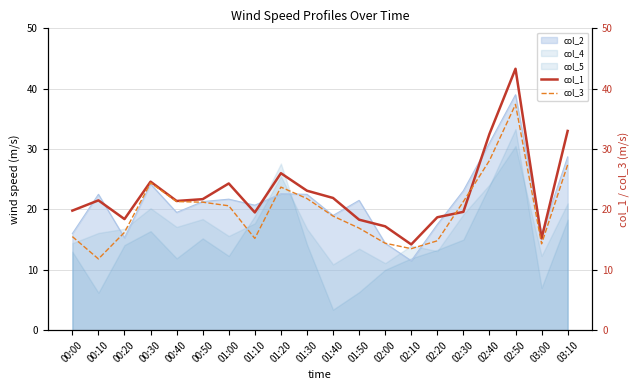

Between which two adjacent categories do col_4 and col_2 first intersect?

00:10 and 00:20